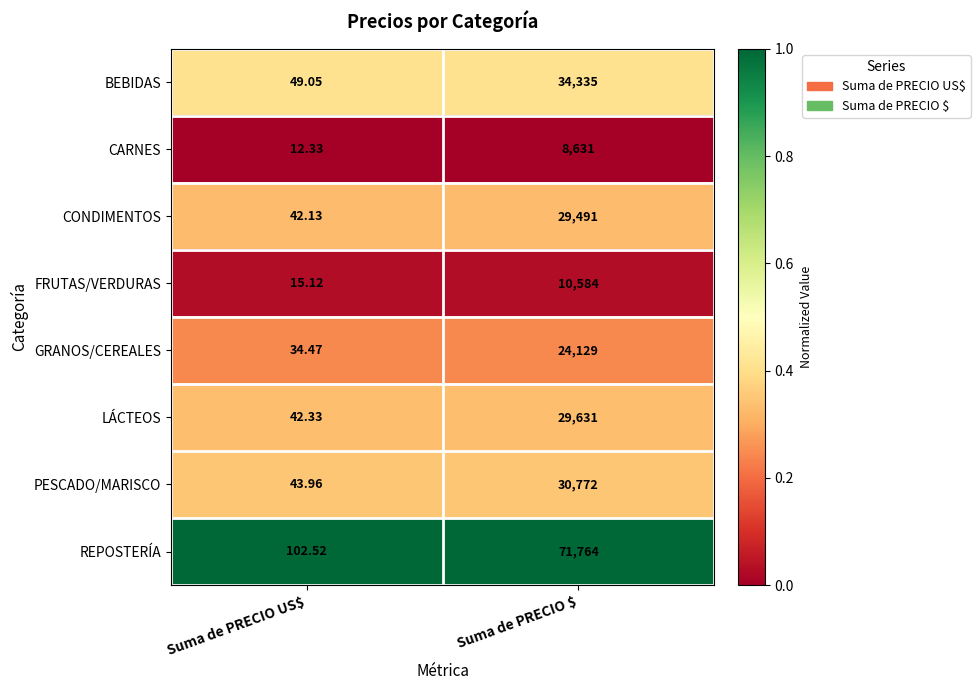

Where is LÁCTEOS nearest to the value 14836?

Suma de PRECIO US$